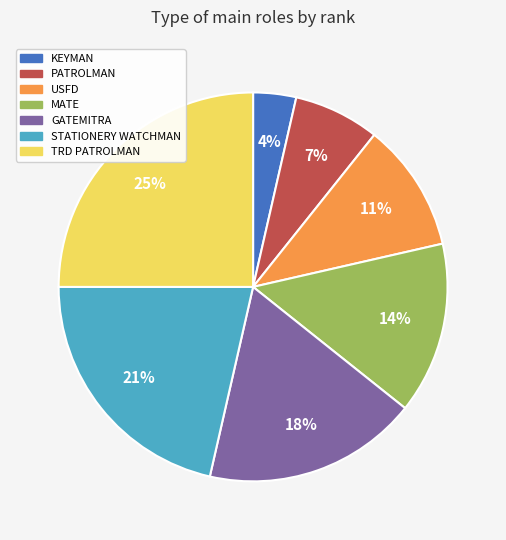

Between STATIONERY WATCHMAN and KEYMAN, which is larger?

STATIONERY WATCHMAN